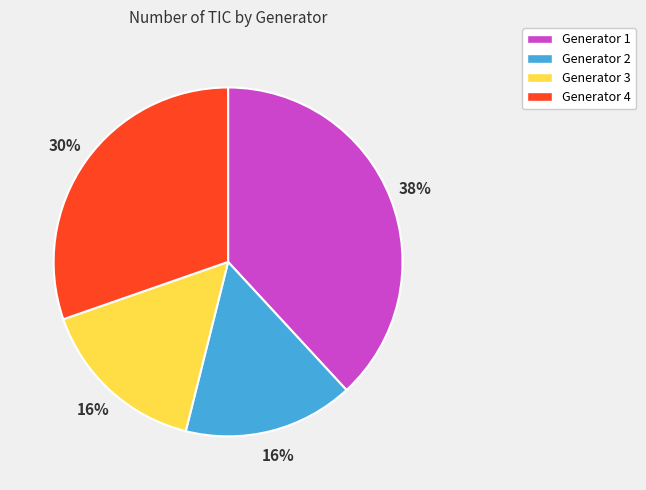

The Generator 1 slice represents 51% of the pie. True or false?

False